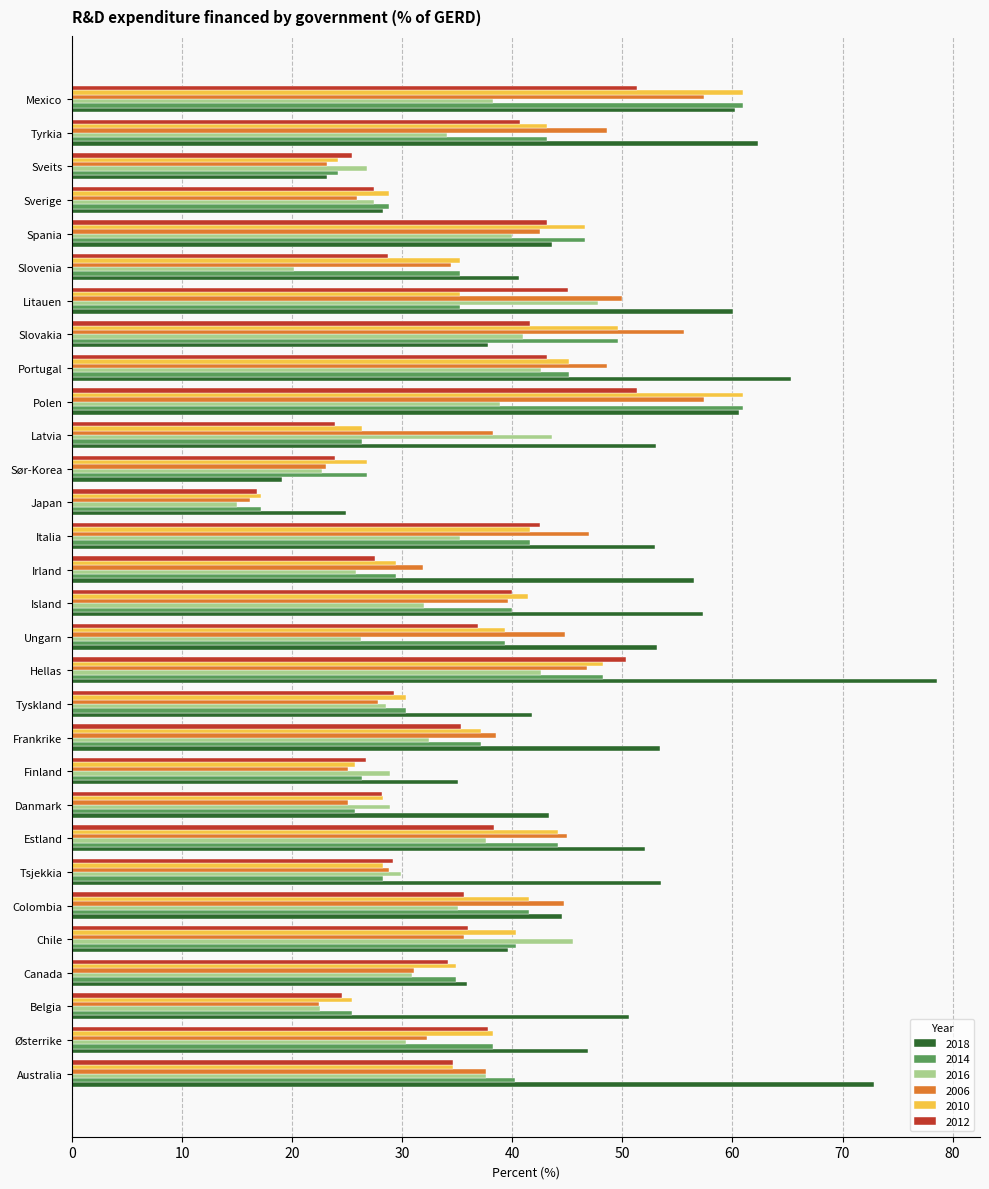

What is the difference between the 2018 values at Japan and Colombia?

19.6